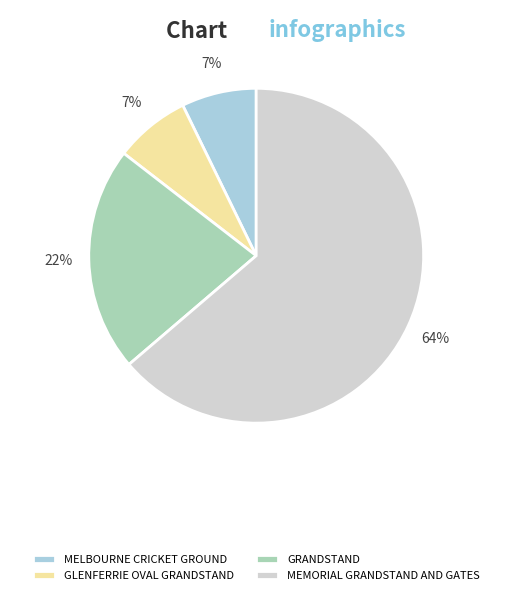

Which category has the biggest portion of the pie?

MEMORIAL GRANDSTAND AND GATES